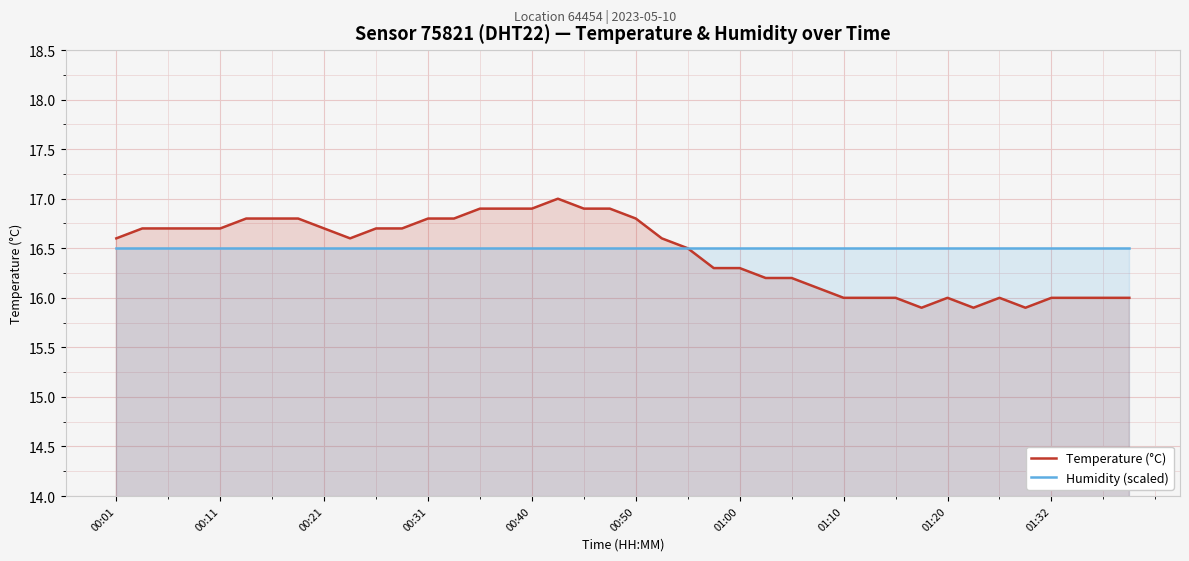

True or false: Humidity (scaled) and Temperature (°C) intersect in this chart.

False